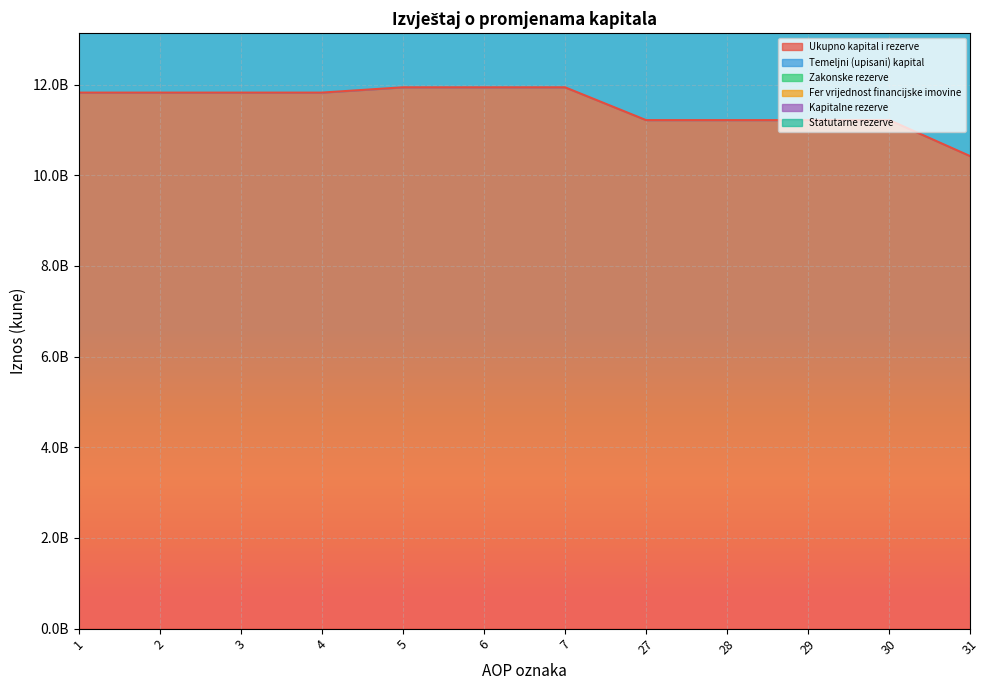

List the series in order of their peak value, highest first.

Ukupno kapital i rezerve, Temeljni (upisani) kapital, Fer vrijednost financijske imovine, Zakonske rezerve, Kapitalne rezerve, Statutarne rezerve